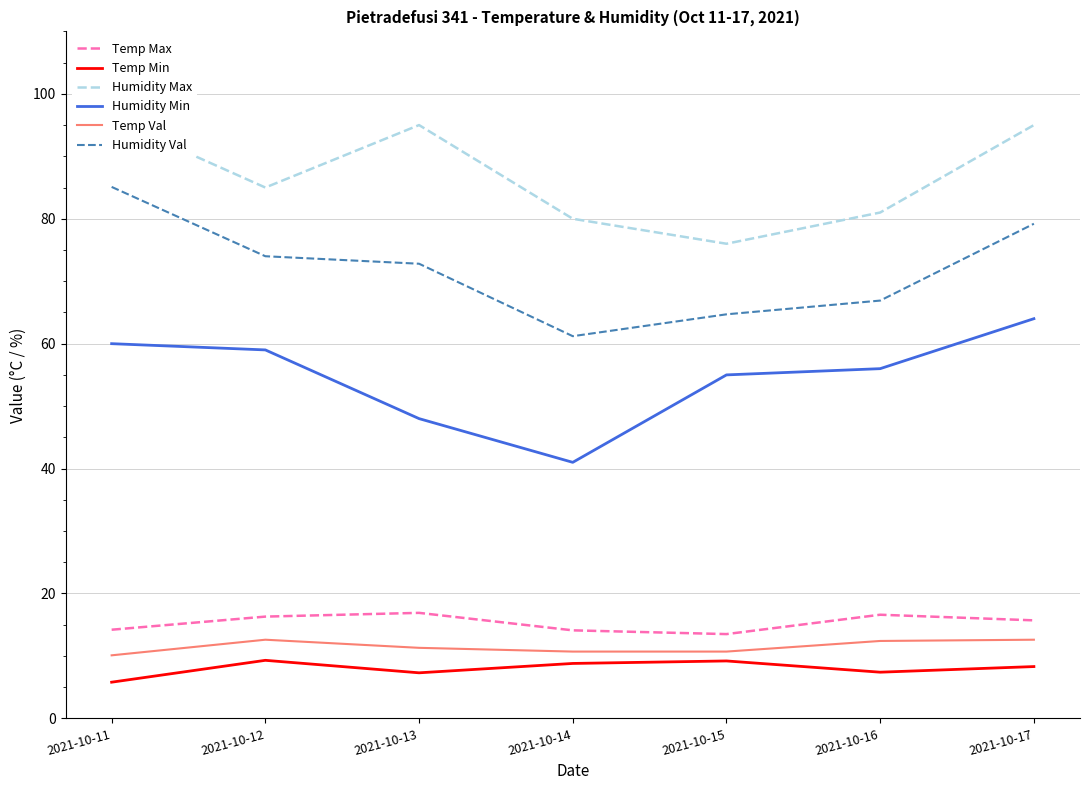

What is the value of the Temp Val point at the 5th from the left?

10.7